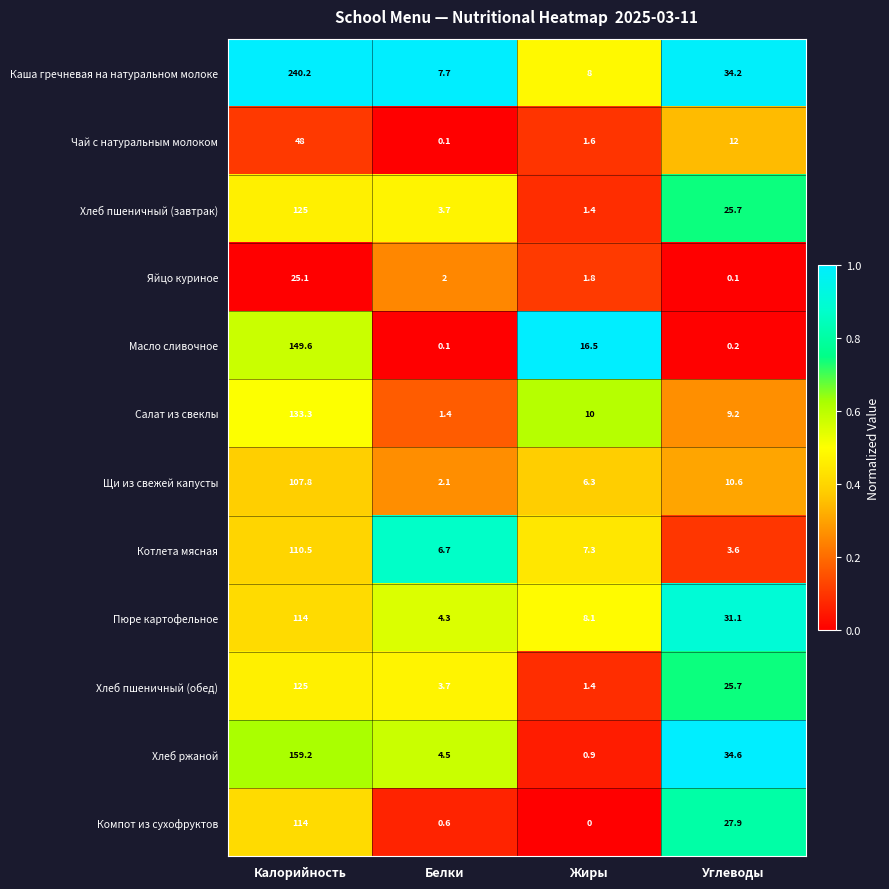

Which label corresponds to the largest value in the chart?

Калорийность